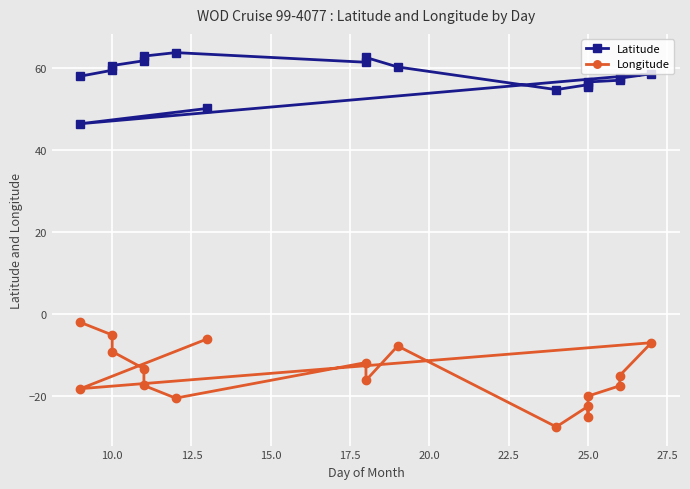

What is the total value across all series at 10.0?

54.2